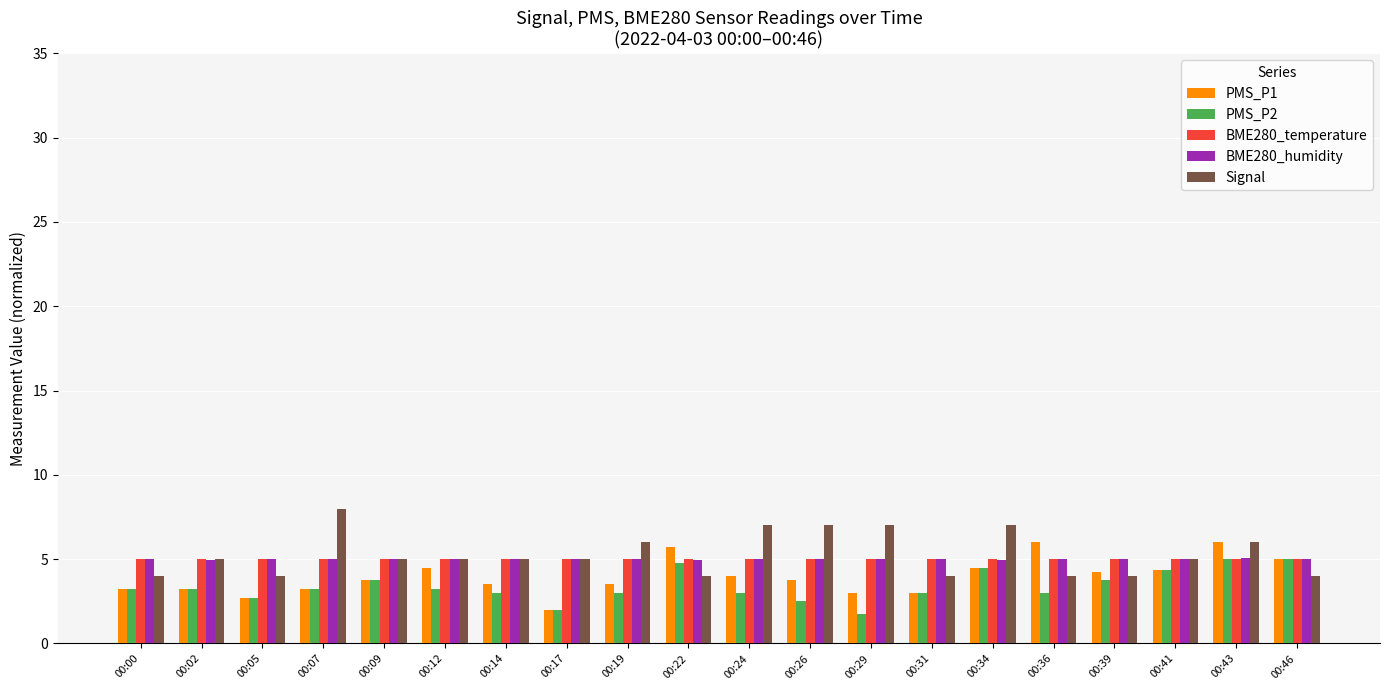

What is the sum of the BME280_temperature values at 00:24 and 00:41?

10.1